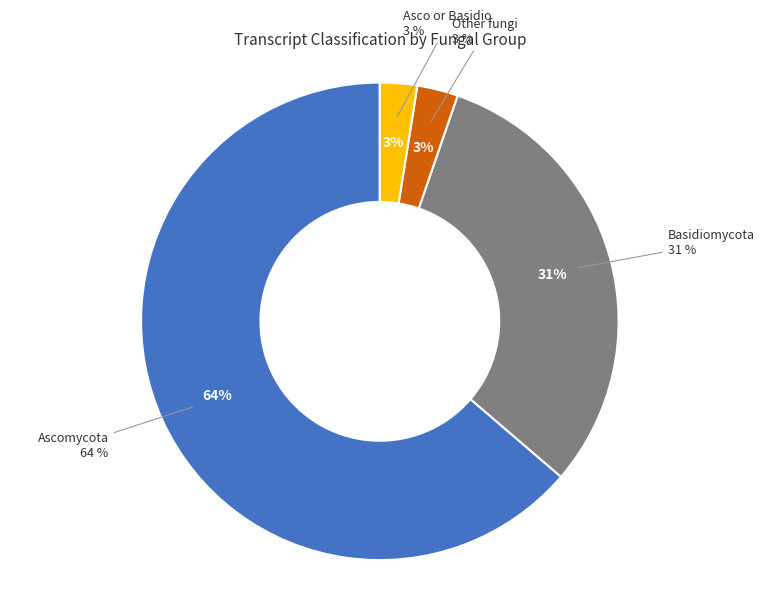

Combined, do Other fungi and Ascomycota account for over 50%?

Yes